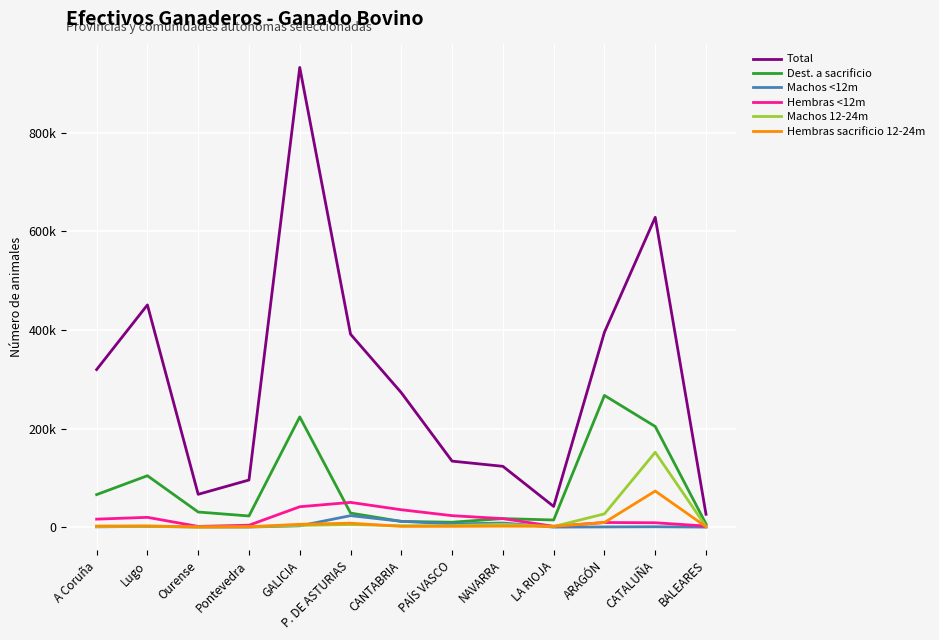

At how many categories does at least one series exceed 648512?

1